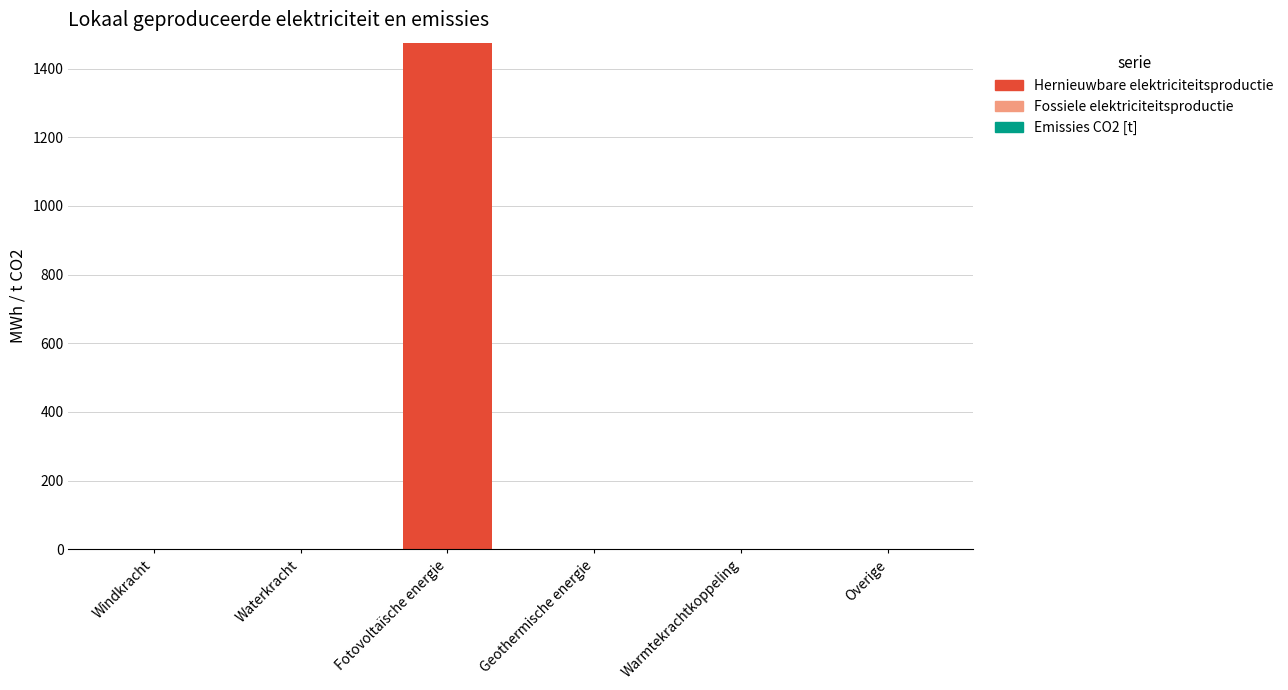

Which has a higher value, Fotovoltaïsche energie or Geothermische energie?

Fotovoltaïsche energie